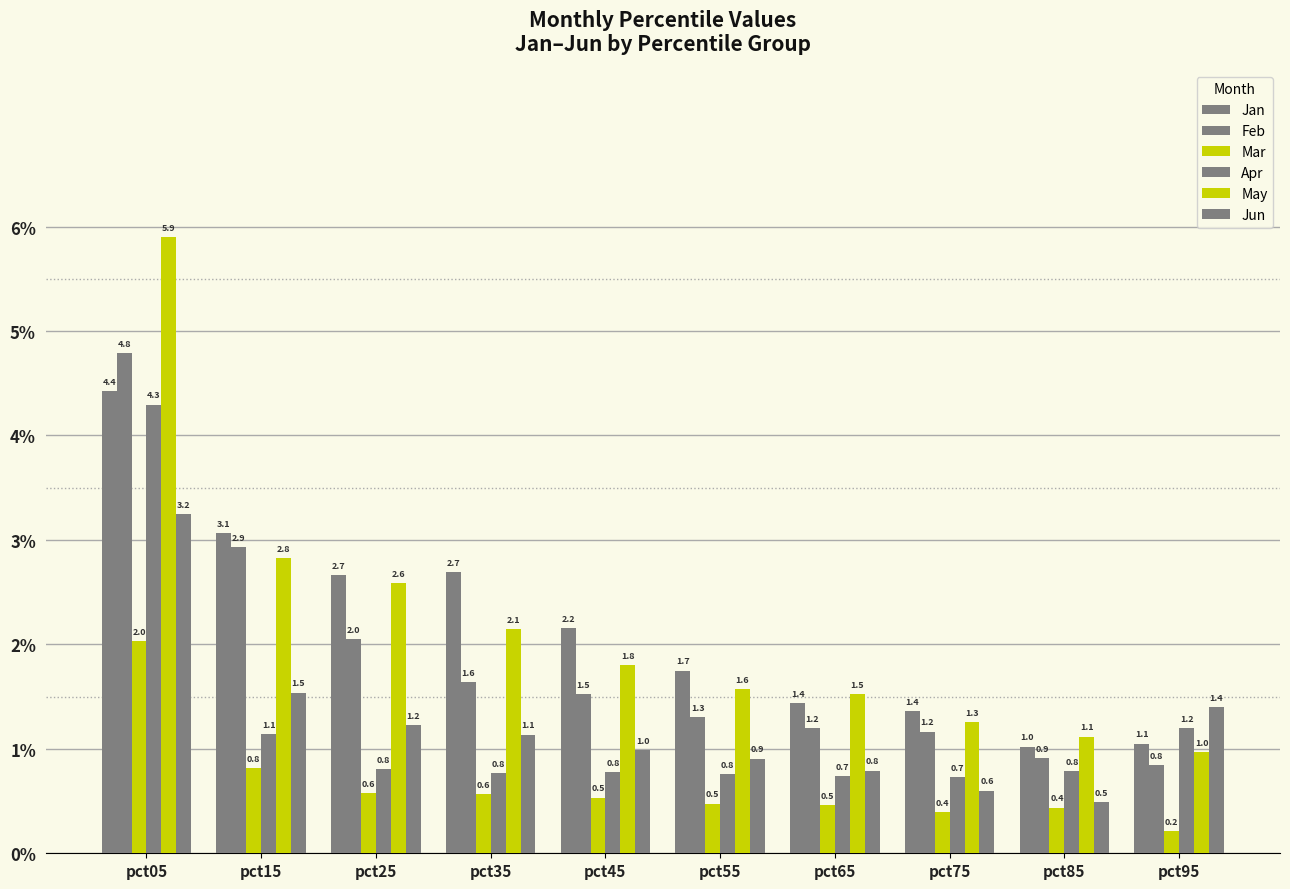

Which series has the largest range (max minus min)?

May